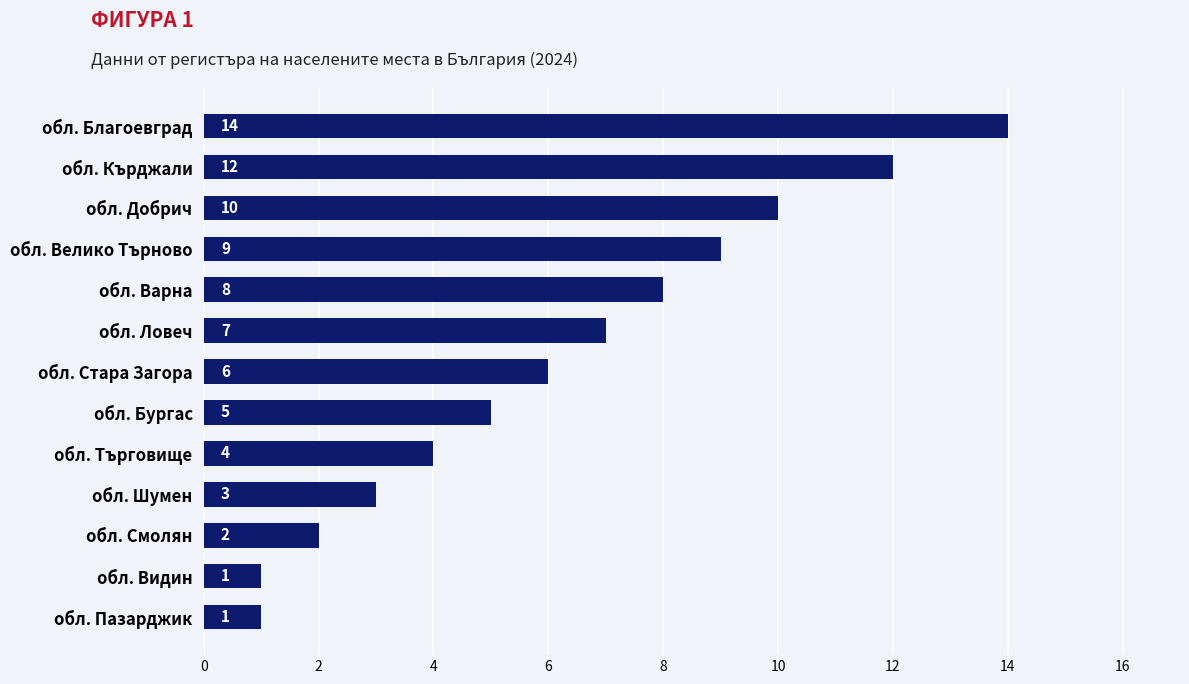

Reading bottom to top, list all the values displayed in this chart.

обл. Пазарджик=1	обл. Видин=1	обл. Смолян=2	обл. Шумен=3	обл. Търговище=4	обл. Бургас=5	обл. Стара Загора=6	обл. Ловеч=7	обл. Варна=8	обл. Велико Търново=9	обл. Добрич=10	обл. Кърджали=12	обл. Благоевград=14